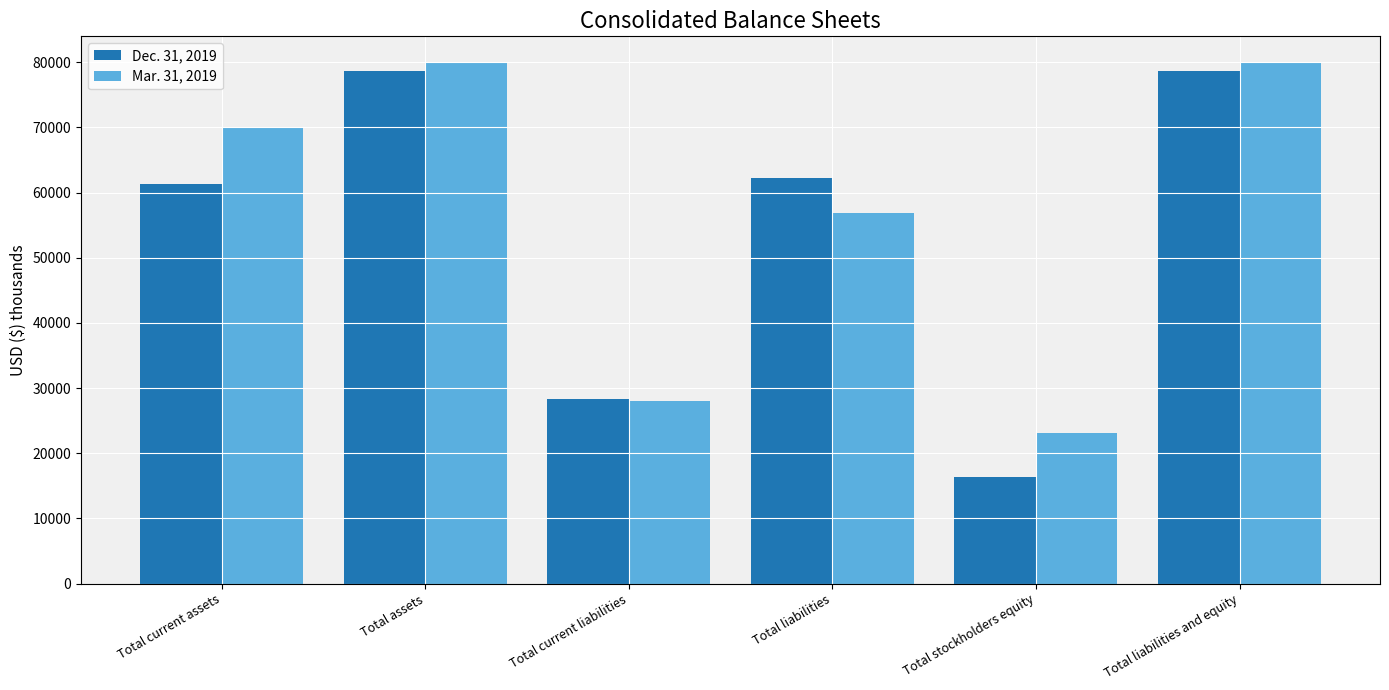

How many bars are there in total?

12